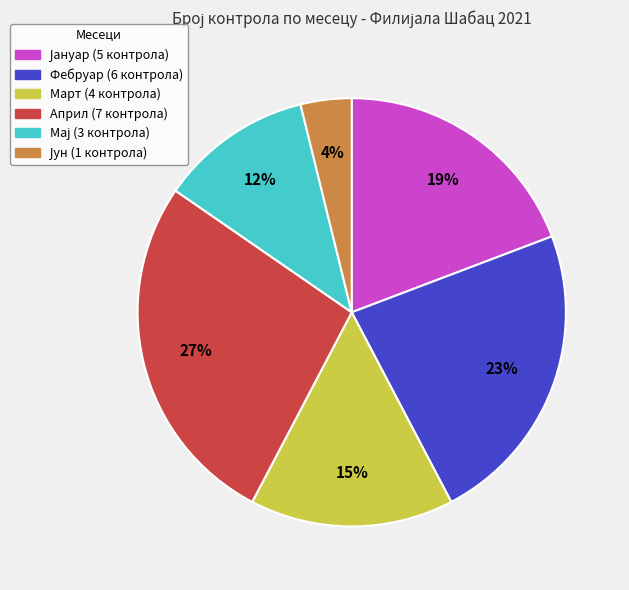

To the nearest percent, what is the combined percentage of Април and Март?

42%